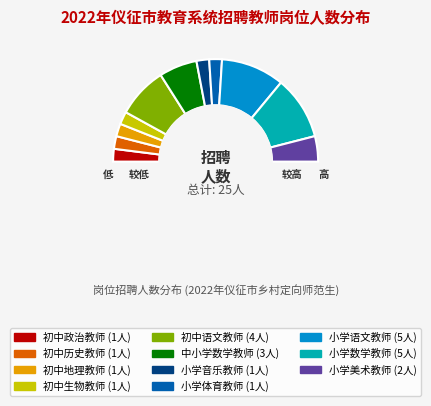

The 小学数学教师 slice represents 27% of the pie. True or false?

False